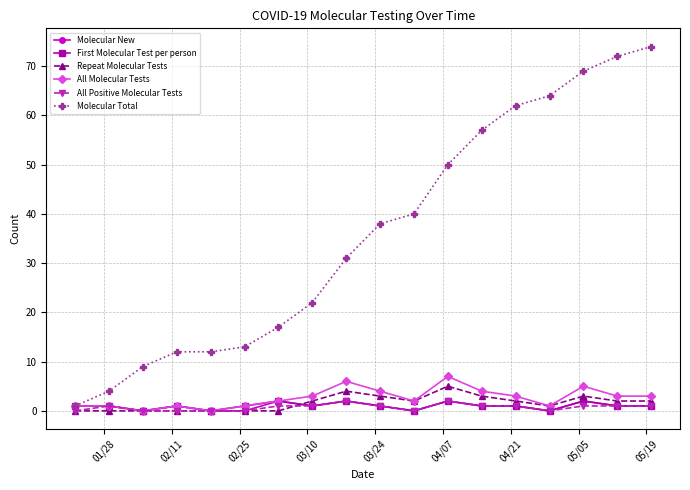

What is the difference between the maximum and minimum values in the Molecular New series?

2